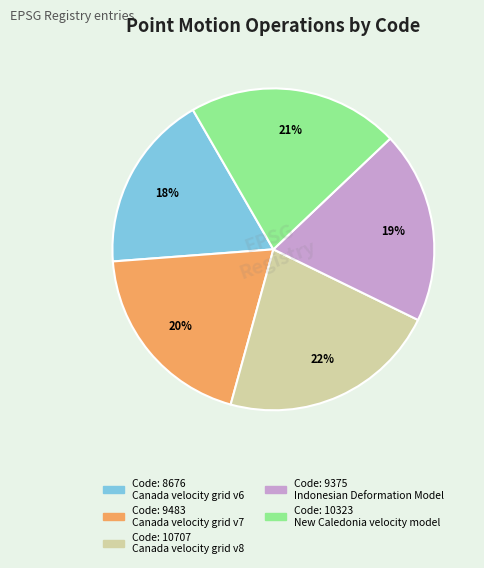

To the nearest percent, what is the difference between the largest and smallest slice percentages?

4%